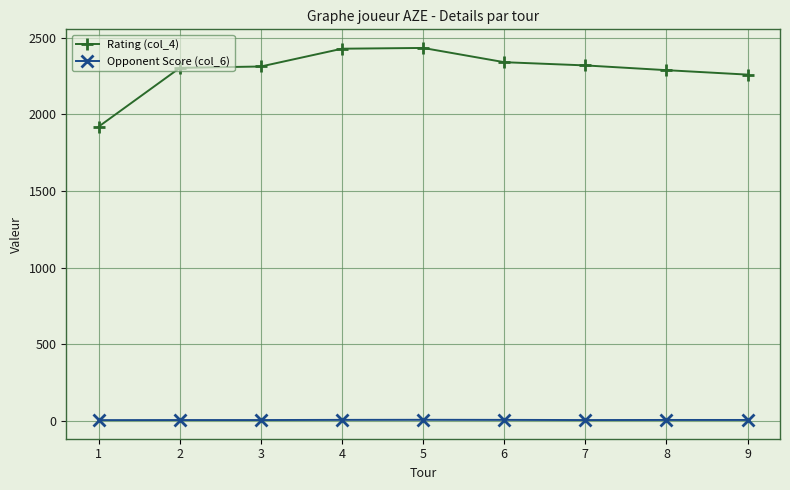

Between 7 and 9, which series saw the biggest shift?

Rating (col_4)